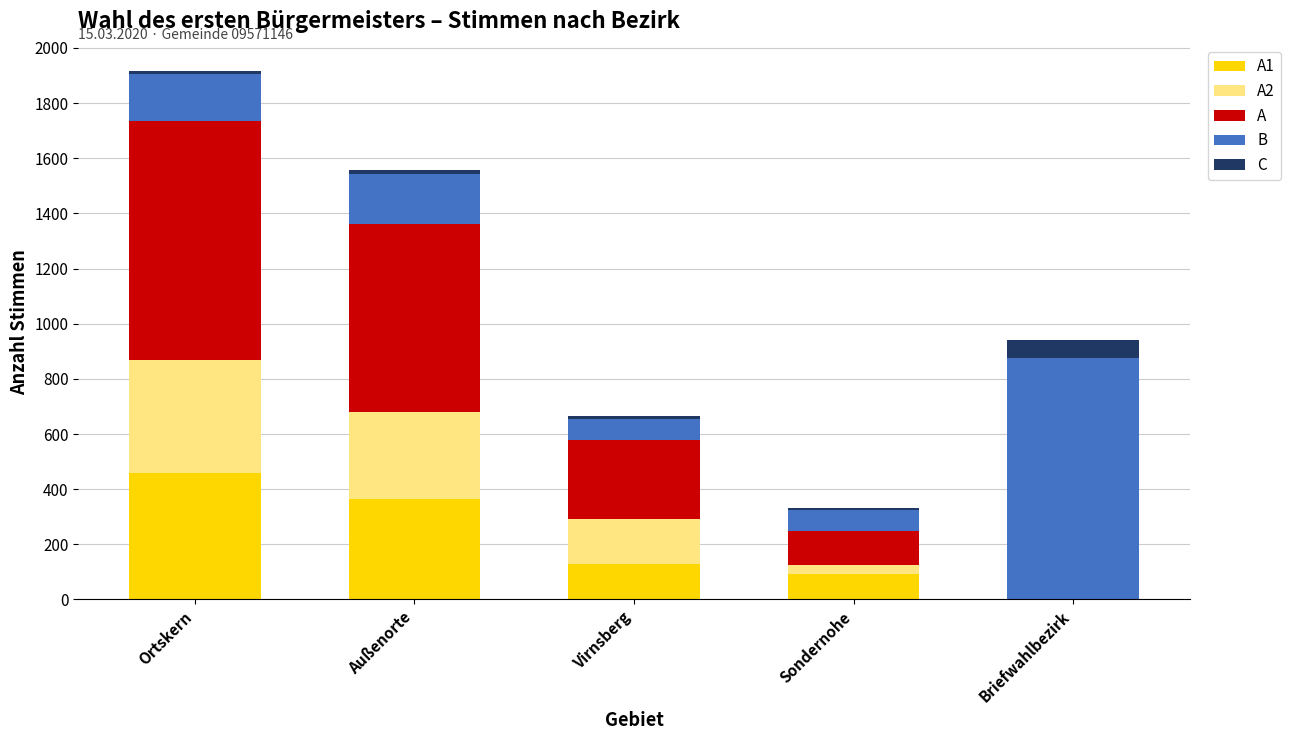

At which category is the sum across all series the highest?

Ortskern